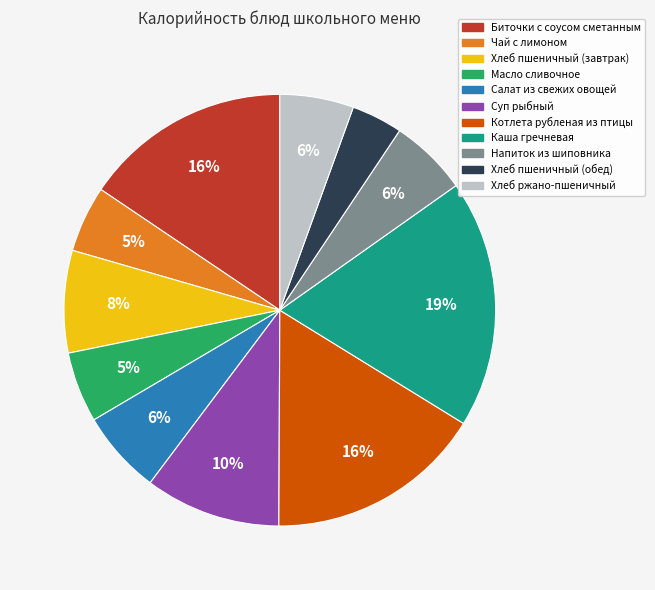

What percentage is the Напиток из шиповника slice, to the nearest percent?

6%